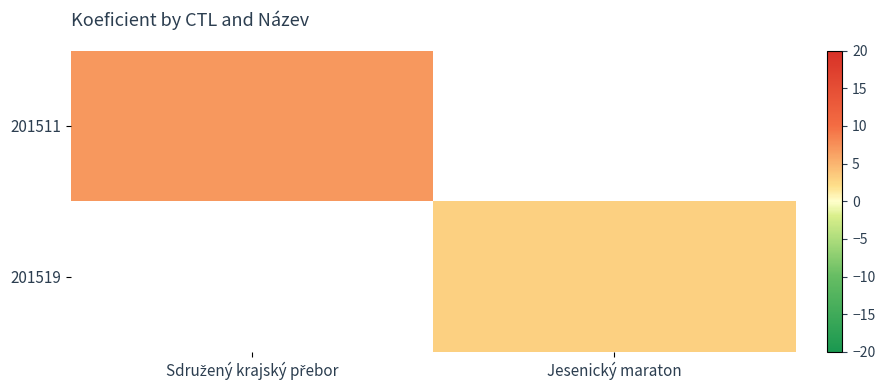

Which label corresponds to the smallest value in the chart?

Jesenický maraton